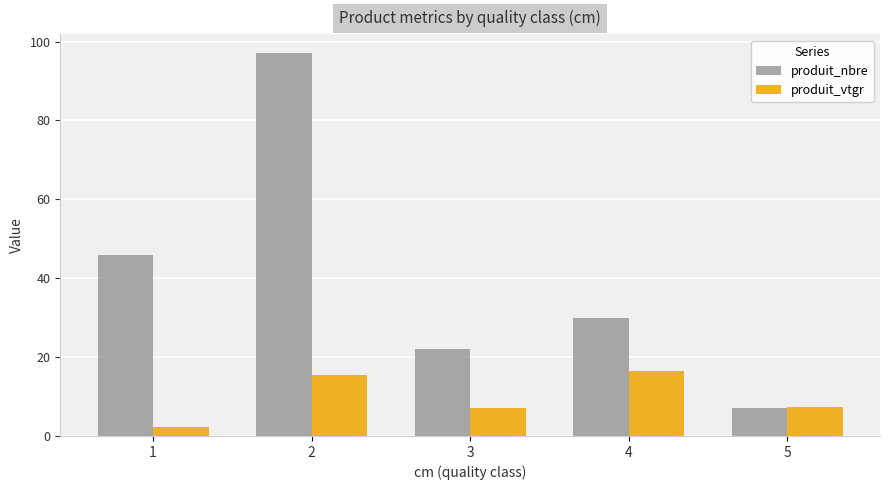

Which series has the largest total across all categories?

produit_nbre